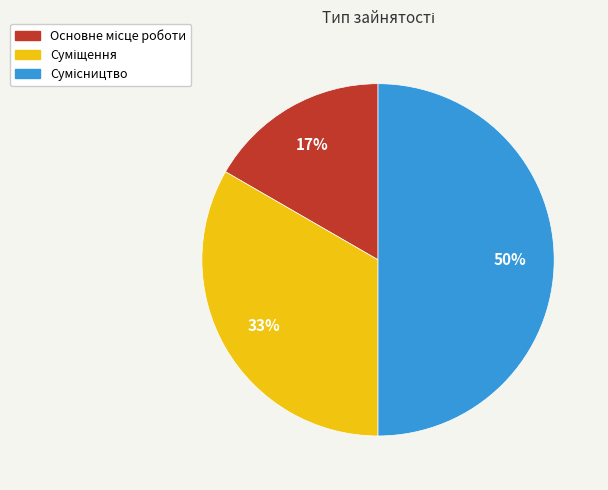

To the nearest percent, what is the difference between the largest and smallest slice percentages?

33%